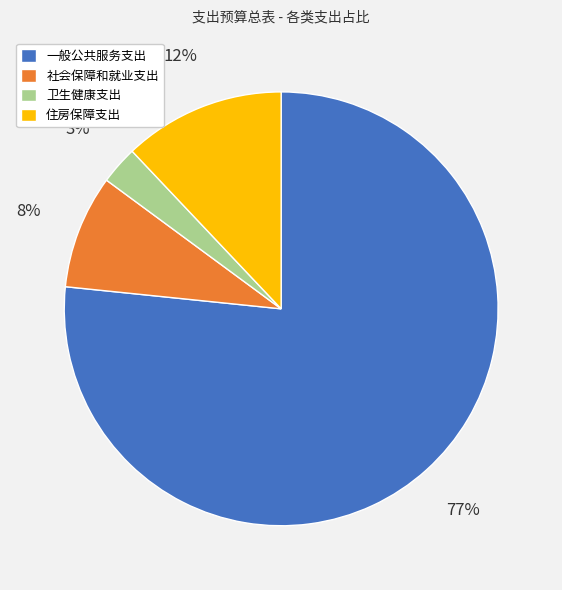

Rank the categories by value from highest to lowest.

一般公共服务支出, 住房保障支出, 社会保障和就业支出, 卫生健康支出